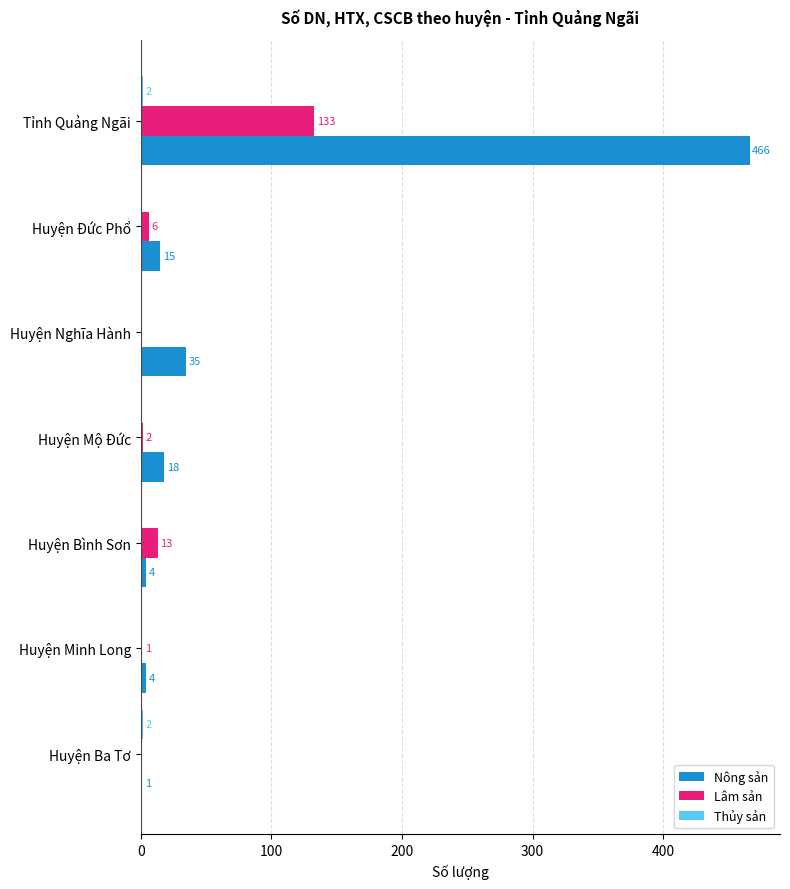

The Lâm sản series shows 6 at Huyện Đức Phổ. True or false?

True